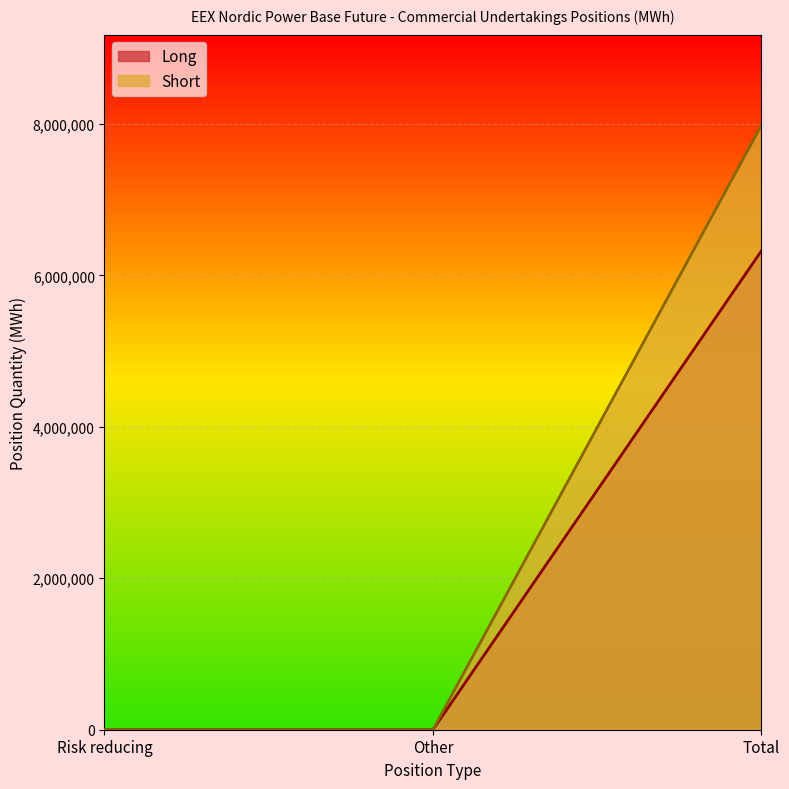

True or false: Short has a value of 0 at Risk reducing.

True